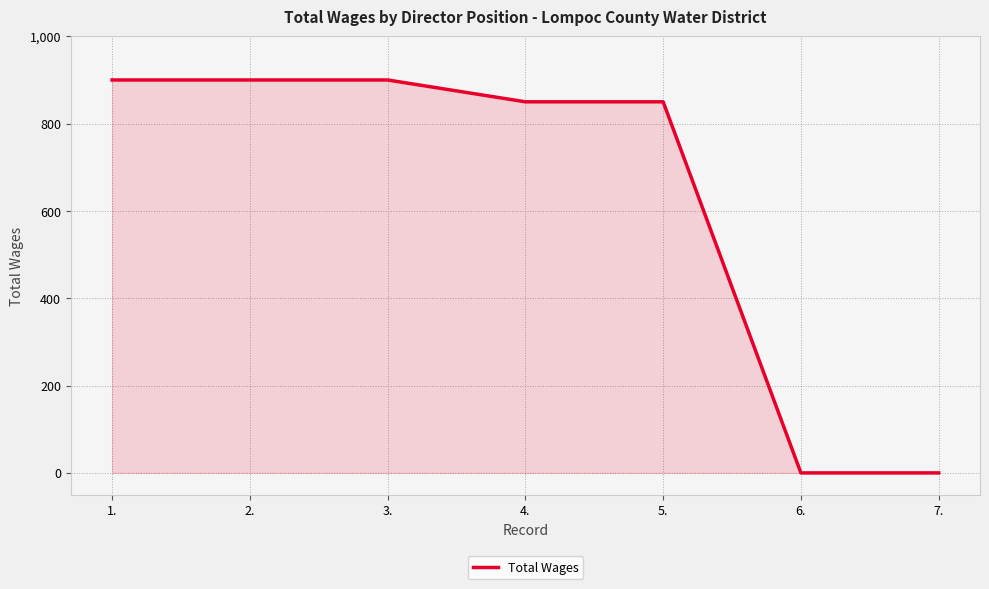

What is the average value?

629